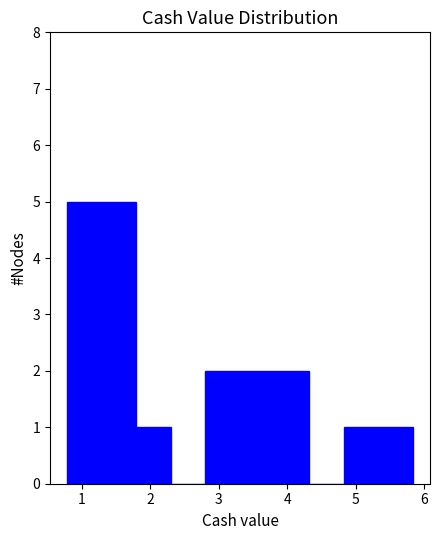

What is the height of the bar covering 5.3 to 5.8 on the x-axis? Neither the bar edges nor the heights are printed on the chart, so give them approximately, as read against the axes.

1